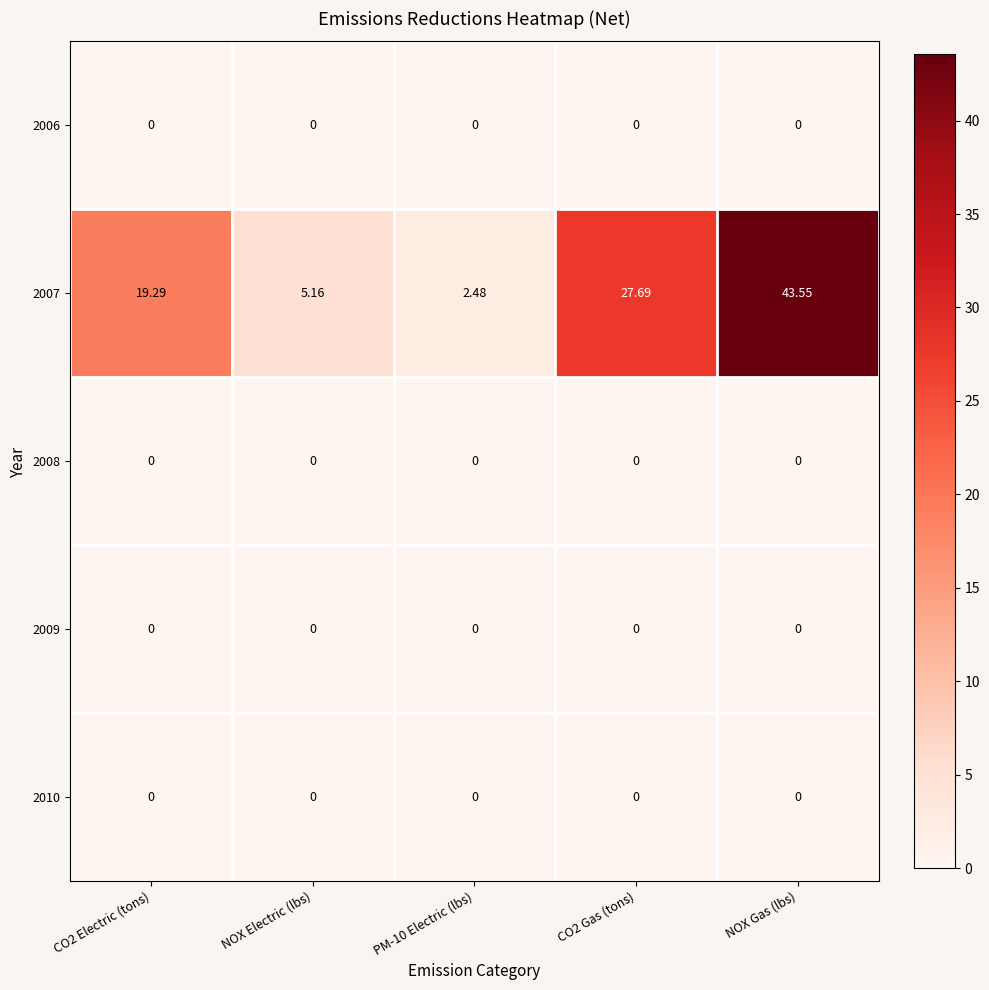

At which category is the sum across all series the highest?

NOX Gas (lbs)